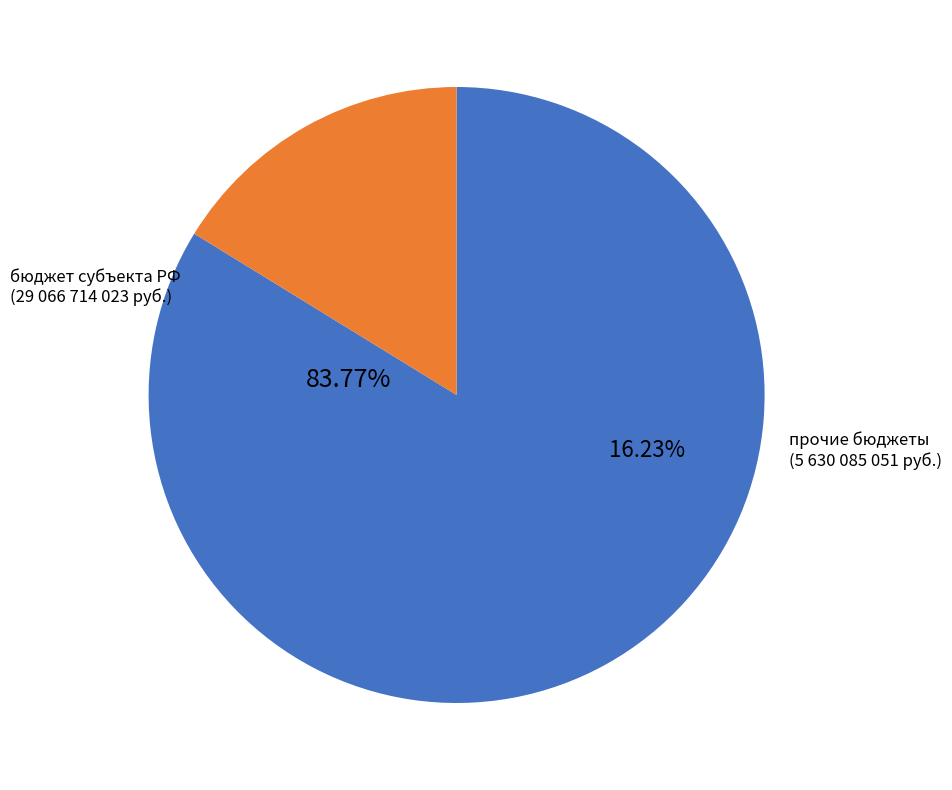

What percentage is the бюджет субъекта Российской Федерации slice, to the nearest percent?

84%